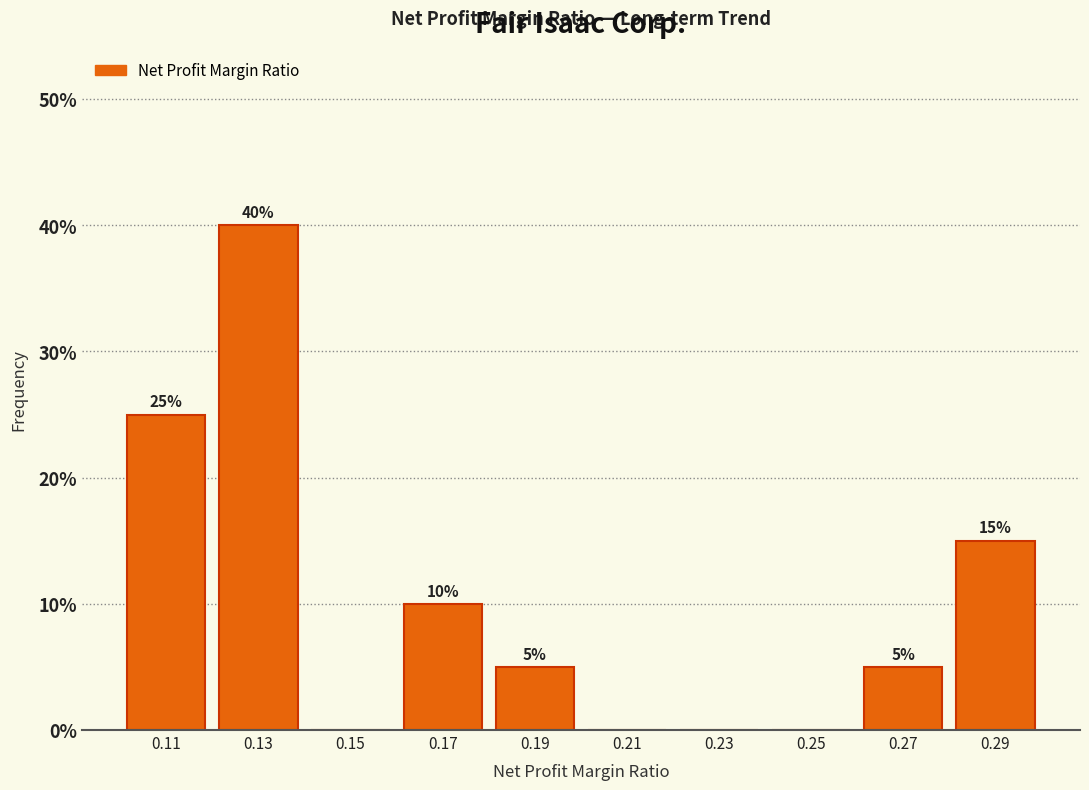

Reading right to left, what are all the values shown in this chart?

0.29=15	0.27=5	0.25=0	0.23=0	0.21=0	0.19=5	0.17=10	0.15=0	0.13=40	0.11=25